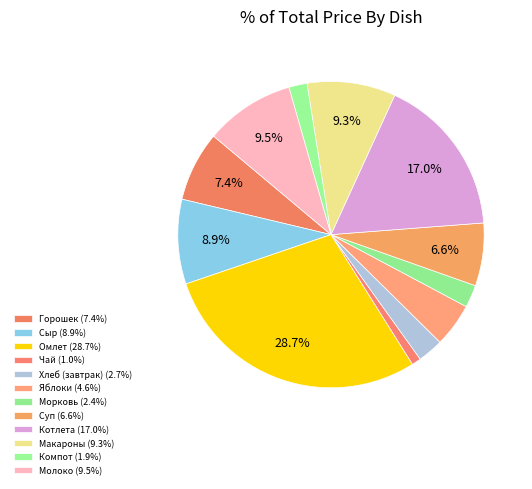

Count the number of slices in the pie.

12